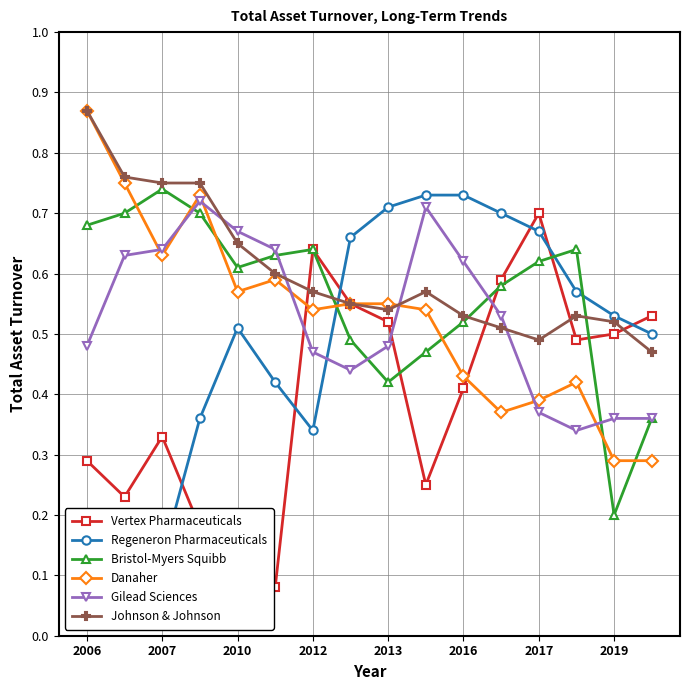

Rank the series by their maximum value, from highest to lowest.

Danaher, Johnson & Johnson, Bristol-Myers Squibb, Regeneron Pharmaceuticals, Gilead Sciences, Vertex Pharmaceuticals